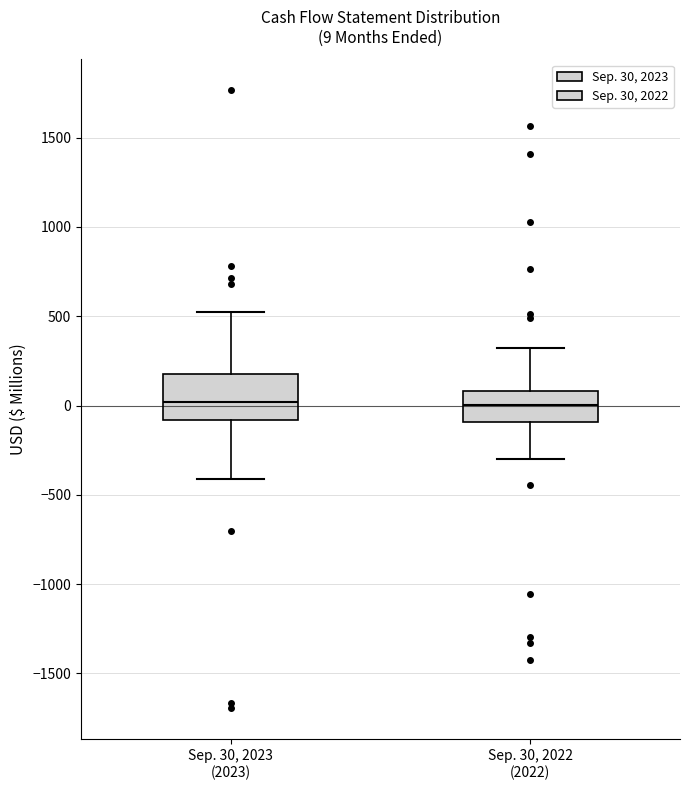

Which box is the tallest, from its lower edge to its upper edge?

Sep. 30, 2023 (2023)